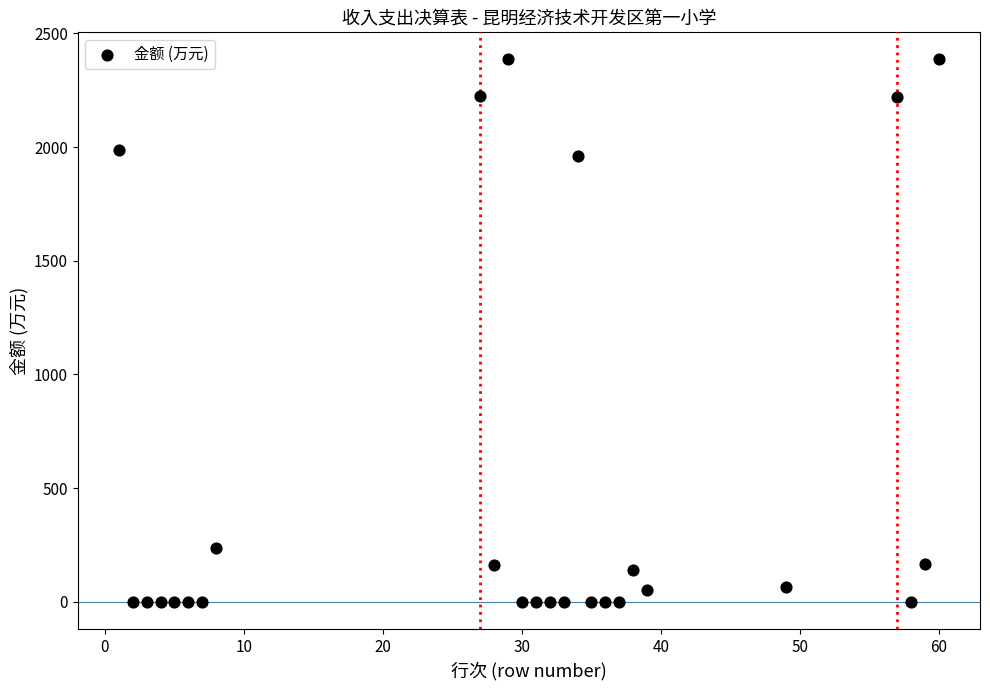

What is the range of Y values (max minus min)?

2385.1